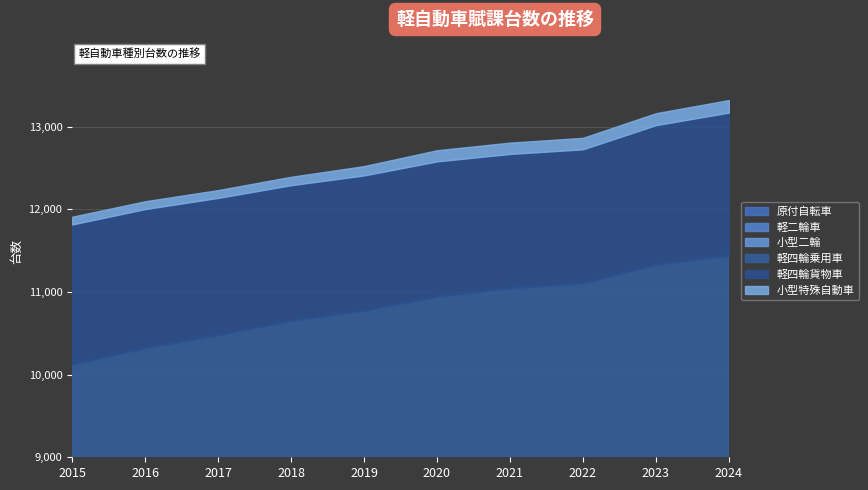

What is the sum of the 軽四輪貨物車 values at 2023 and 2024?

3414